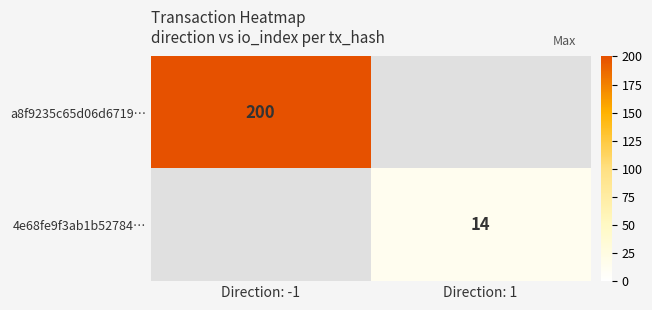

Is it true that 4e68fe9f3ab1b52784… equals 14 at Direction: 1?

True